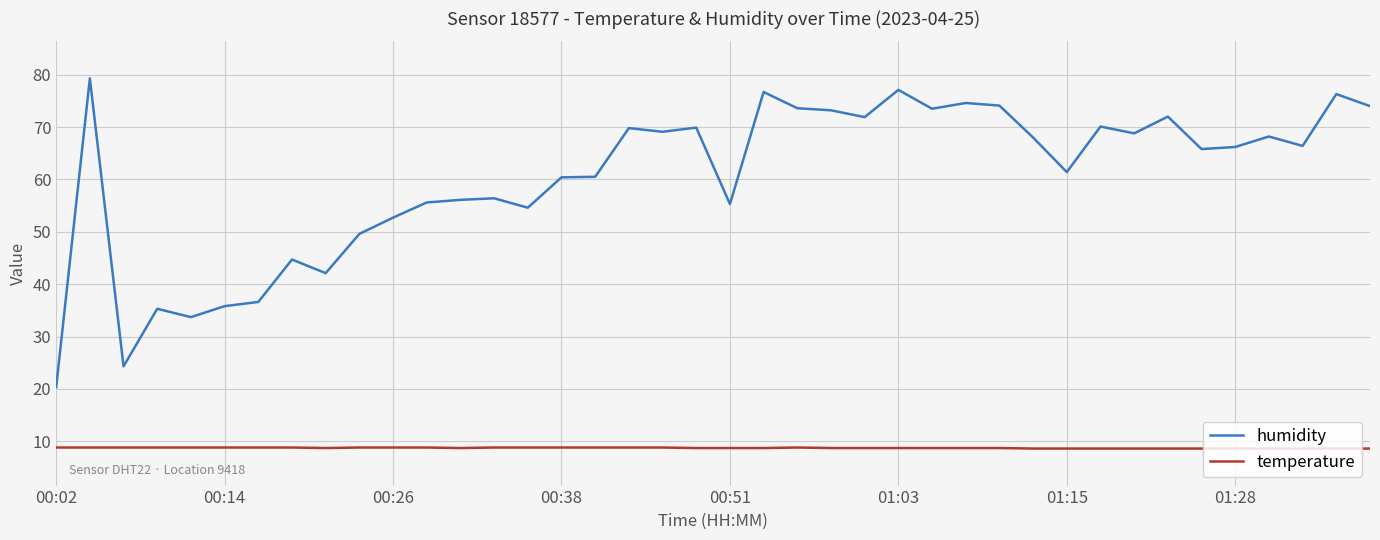

True or false: humidity and temperature intersect in this chart.

False